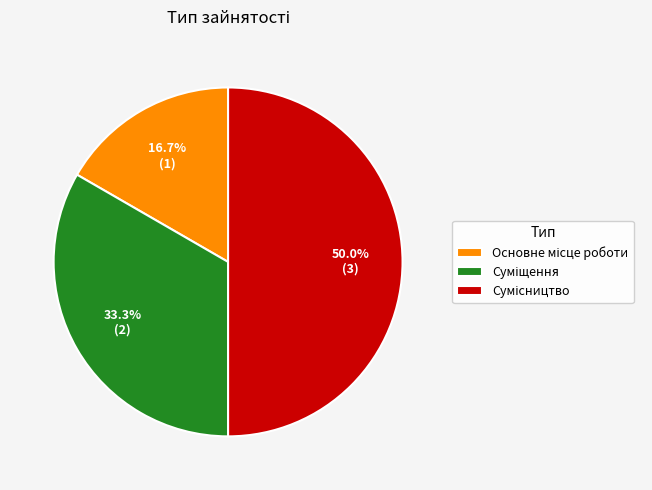

What is the largest slice in the pie chart?

Сумісництво